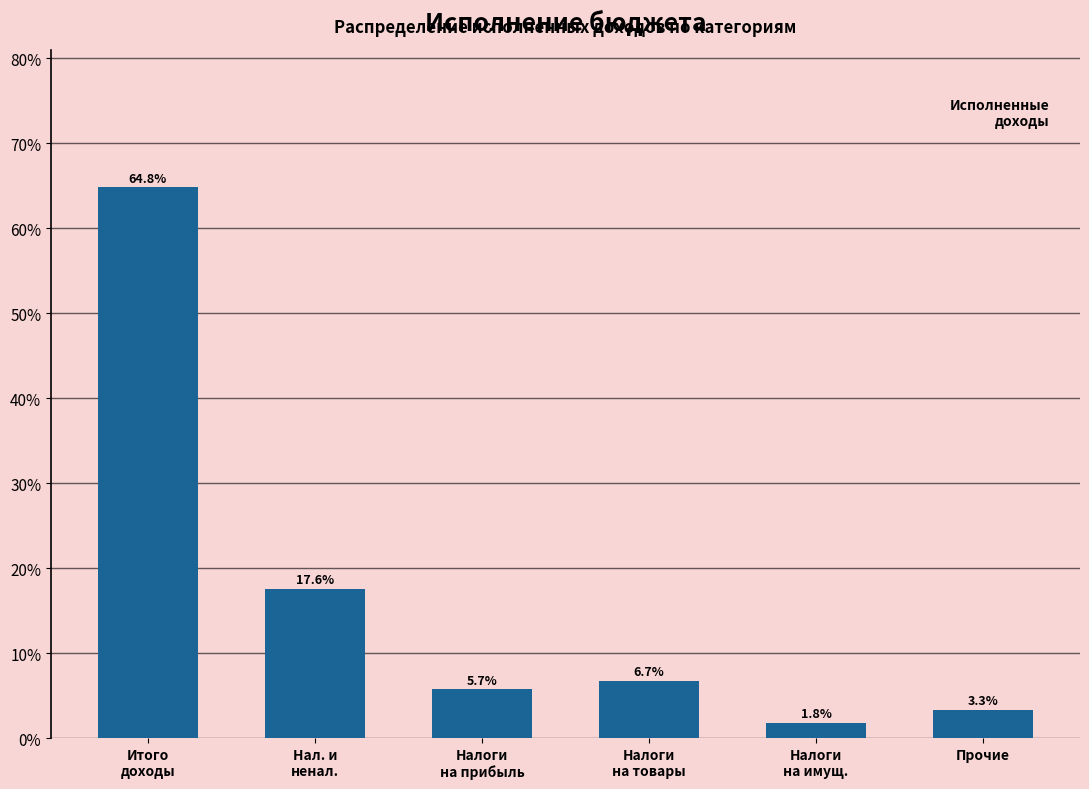

Reading left to right, extract all data points from this chart.

64.8	17.6	5.7	6.7	1.8	3.3